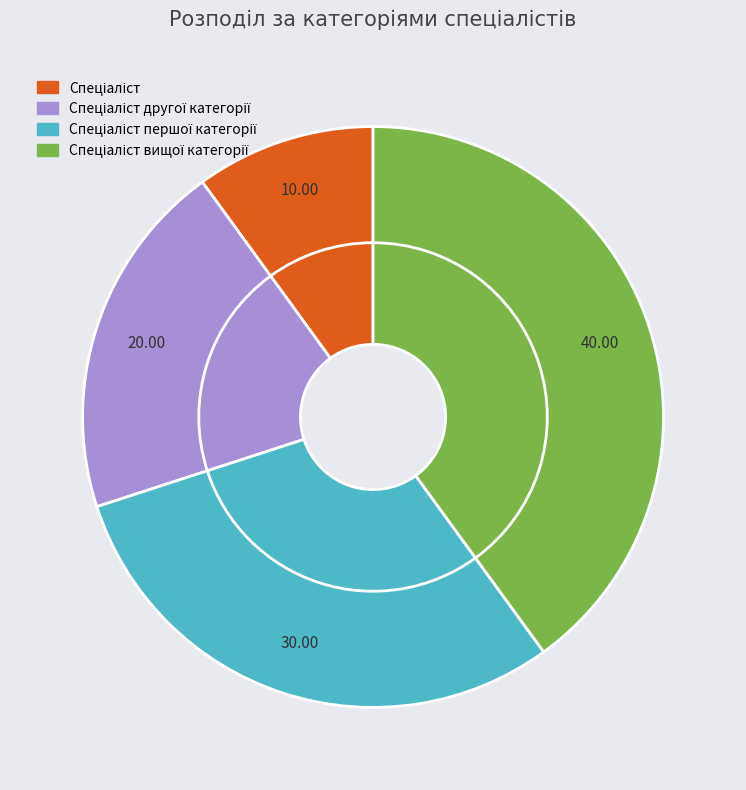

Is it true that Спеціаліст першої категорії is 42% of the pie?

False